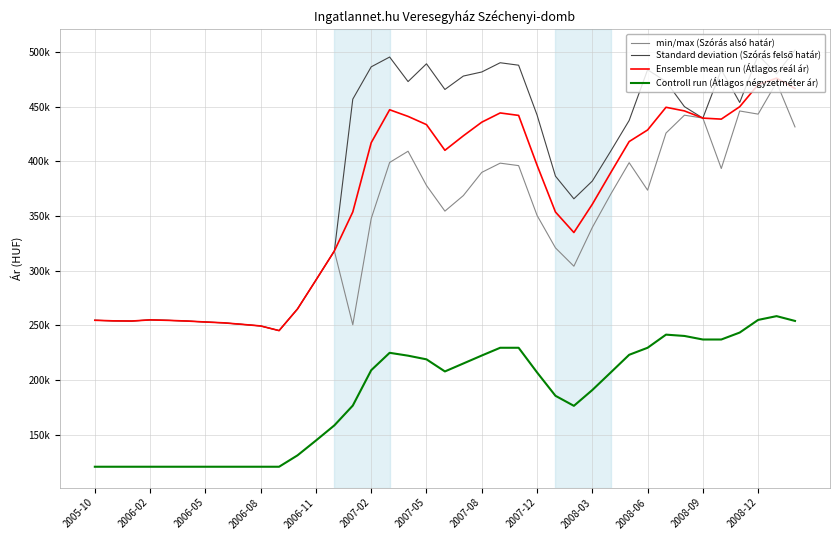

At which label does Standard deviation (Szórás felső határ) first exceed 439446?

14